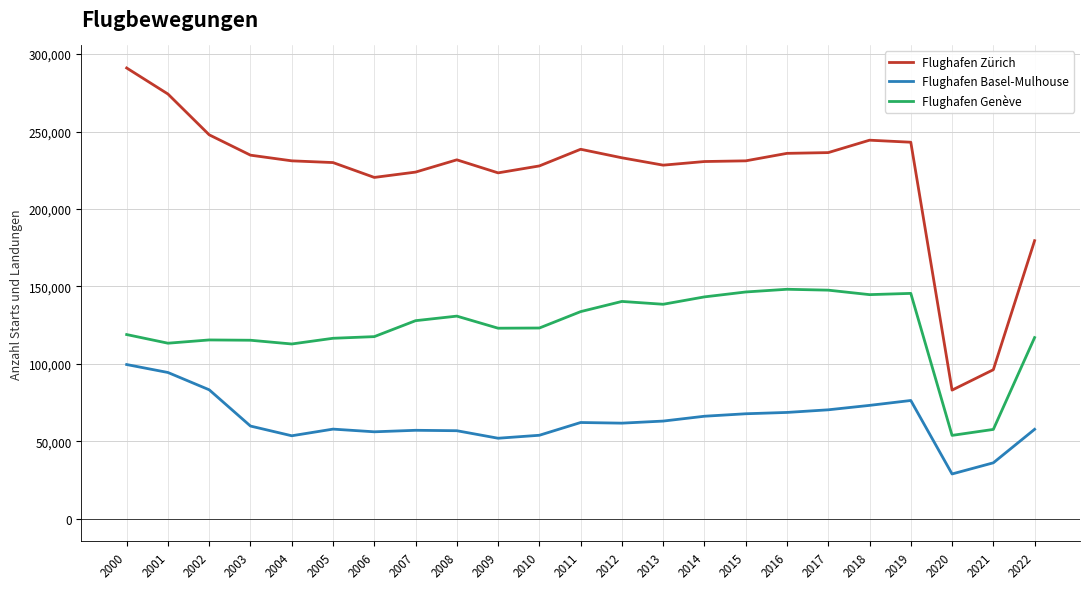

What is the sum of the Flughafen Zürich values at 2003 and 2008?

466513